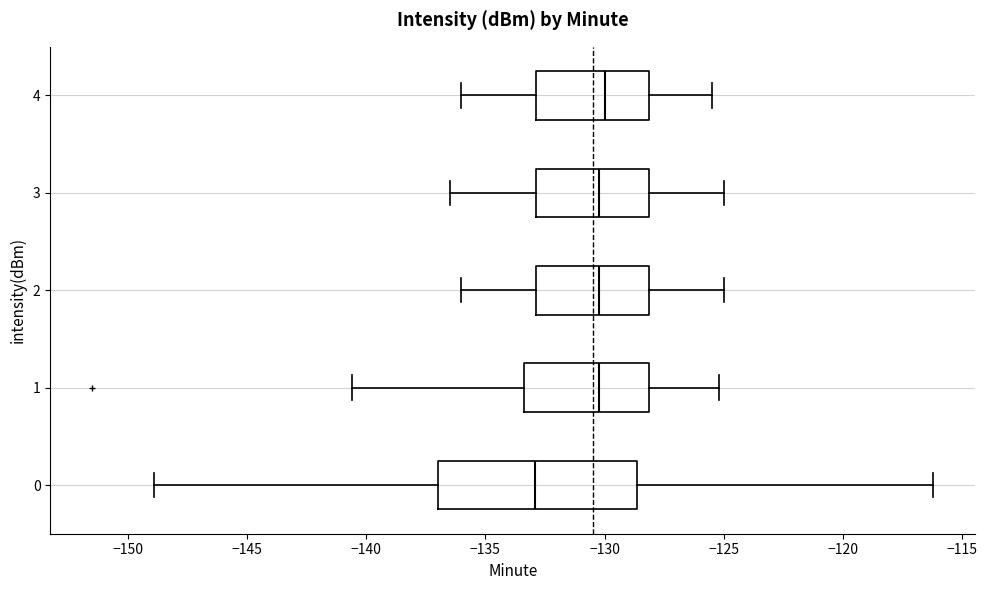

Comparing the boxes themselves (not the whiskers), which one is the widest?

0